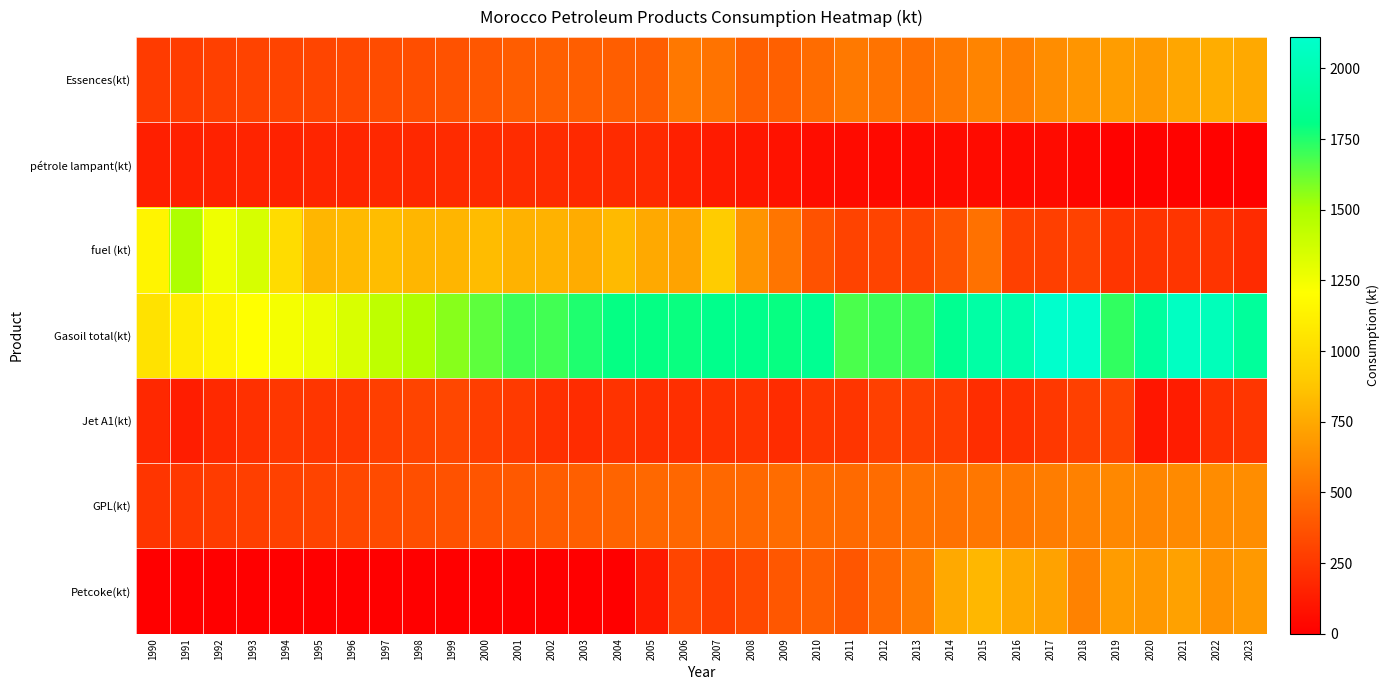

Between 2000 and 1998, which is larger?

2000